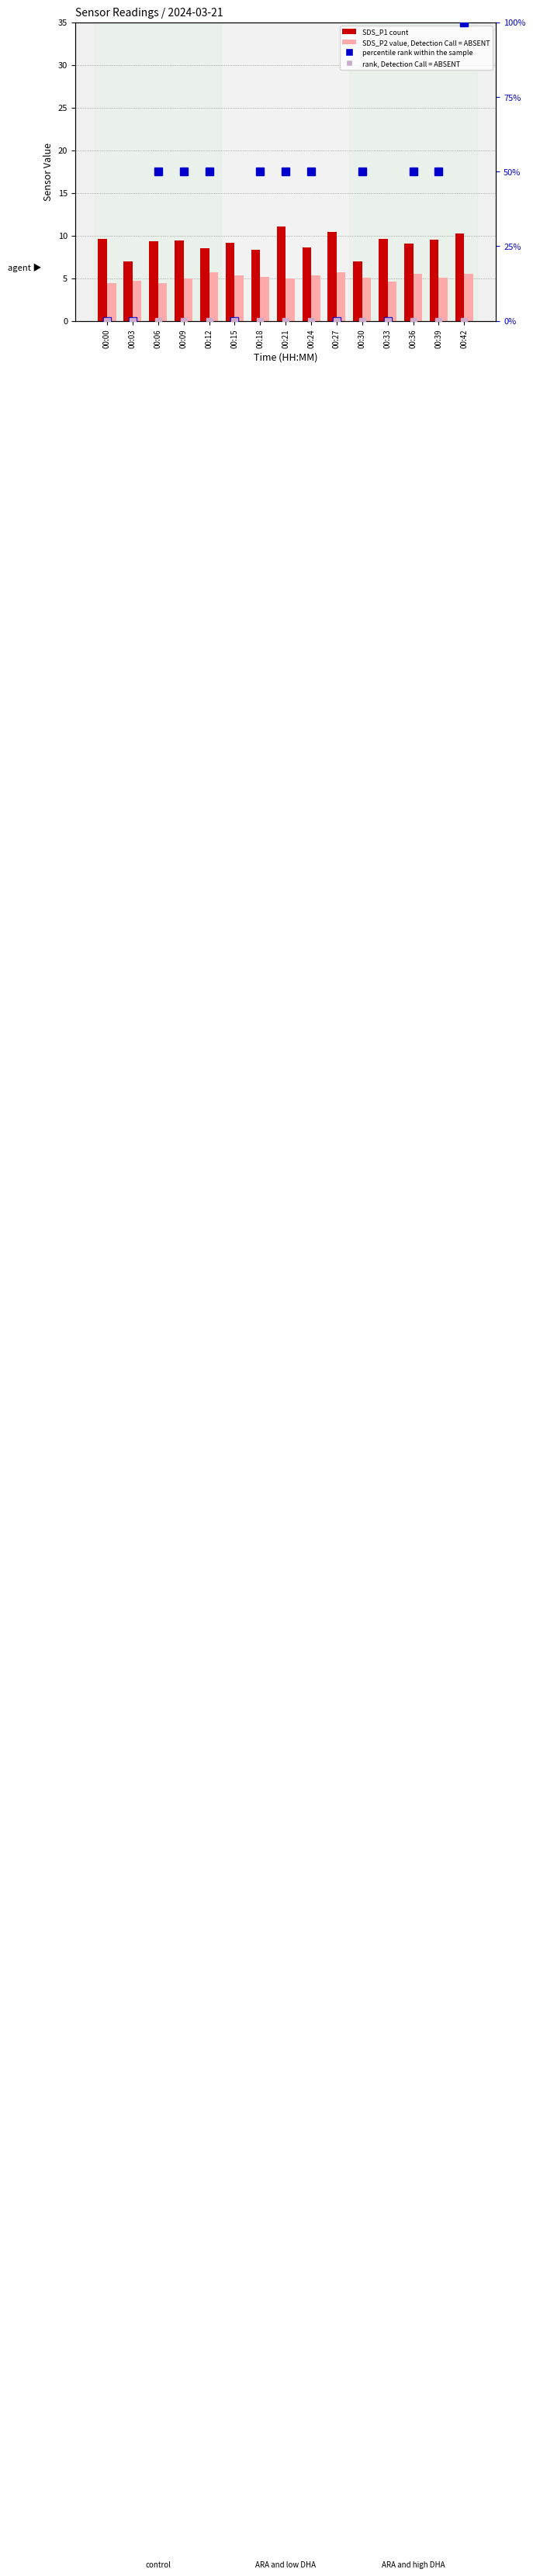

At how many categories does at least one series exceed 86?

1